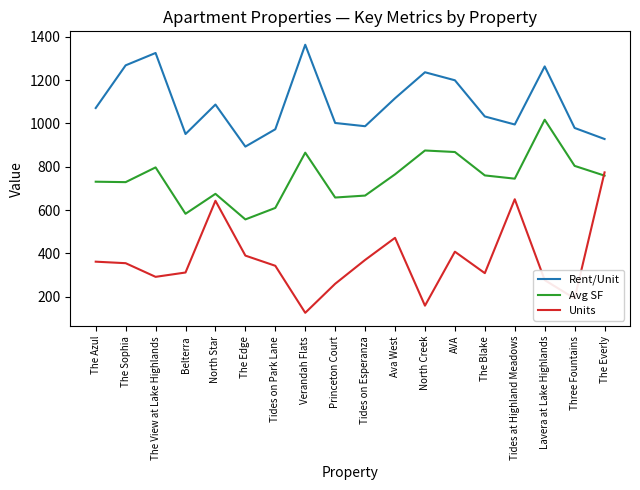

True or false: Rent/Unit and Avg SF intersect in this chart.

False